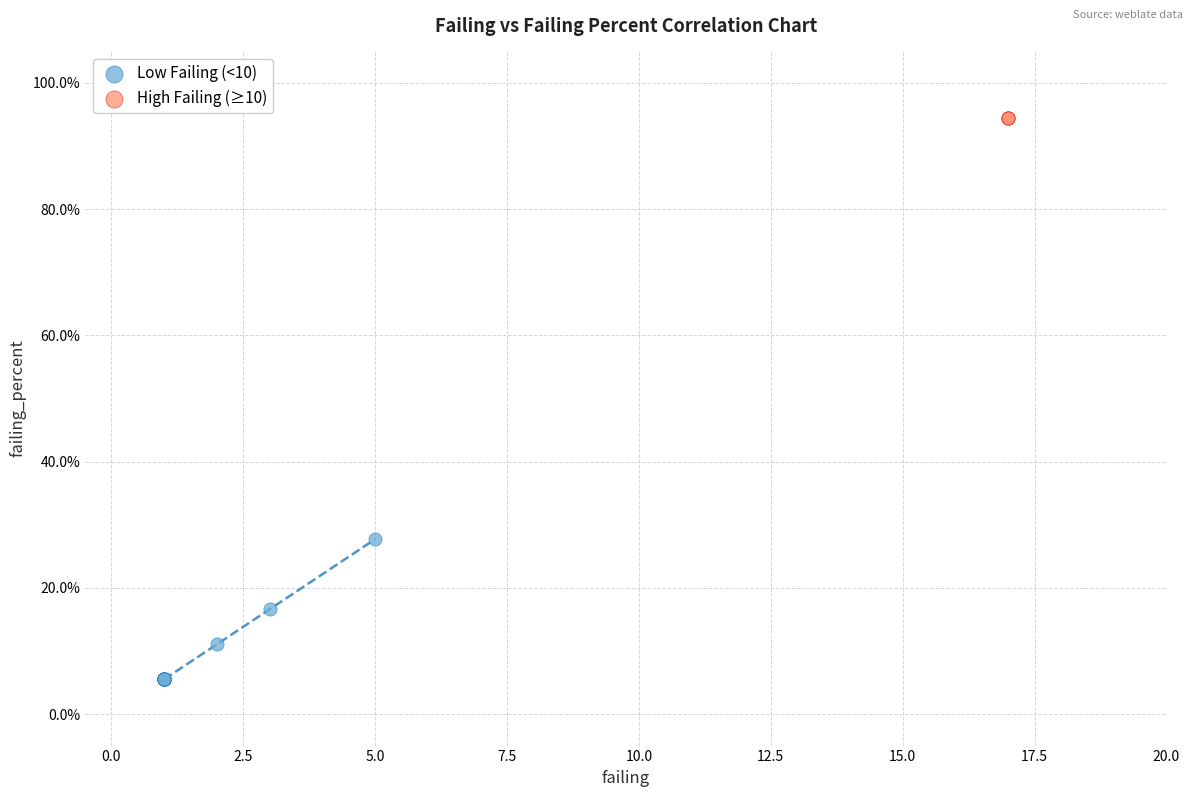

Which series contains the lowest Y value?

Low Failing (<10)